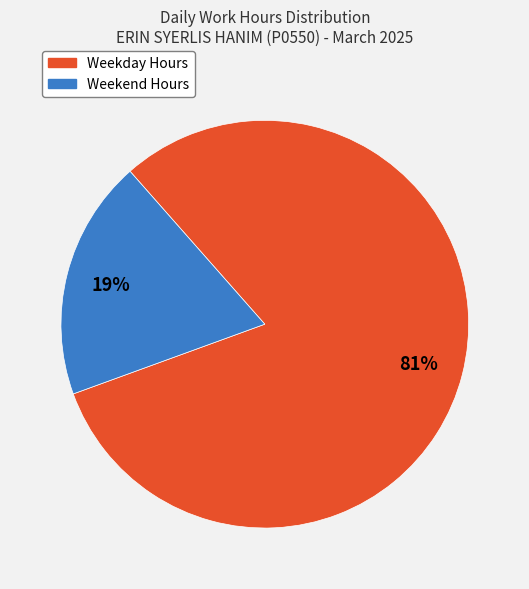

To the nearest percent, what portion does Weekend Hours represent?

19%